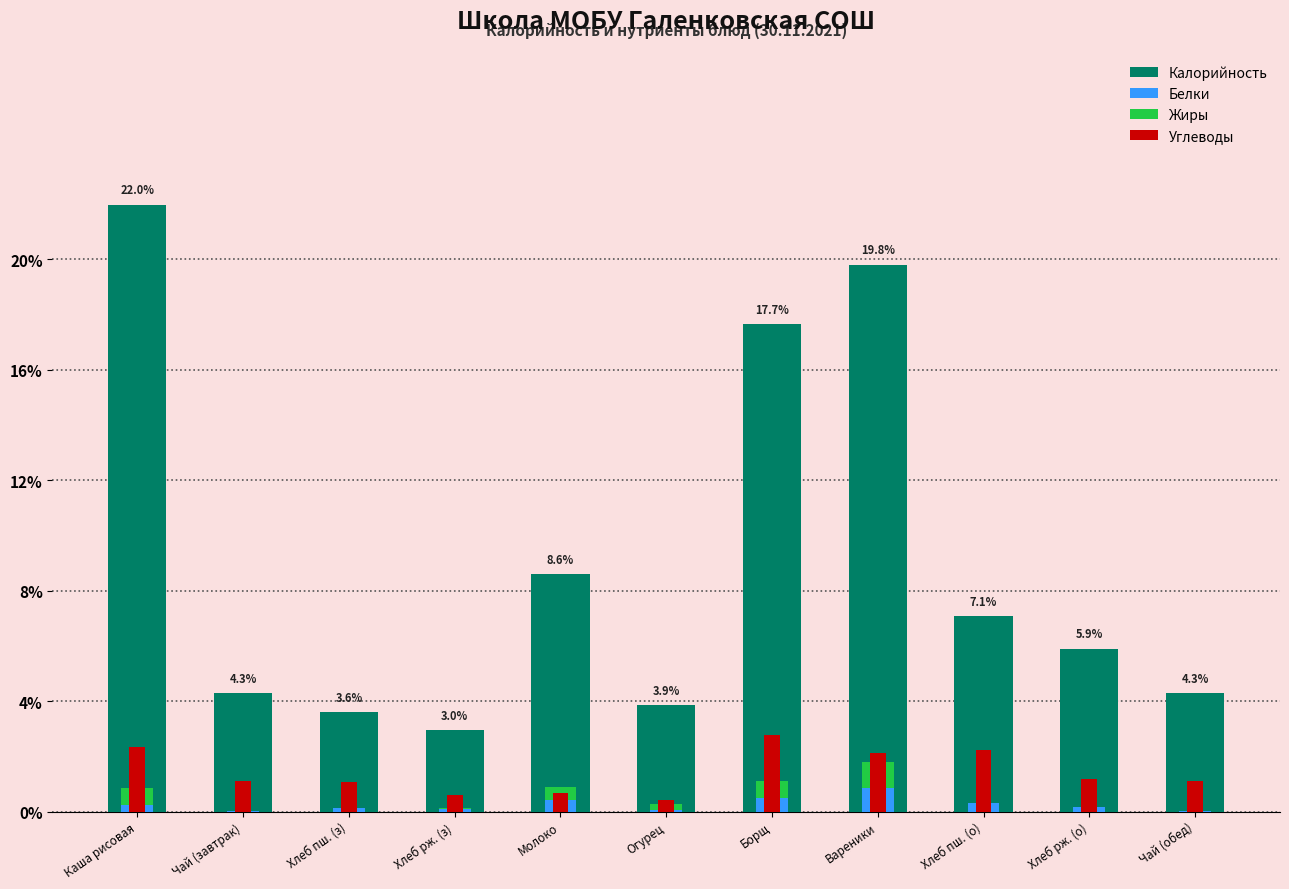

What position from the left is Чай (обед)?

11